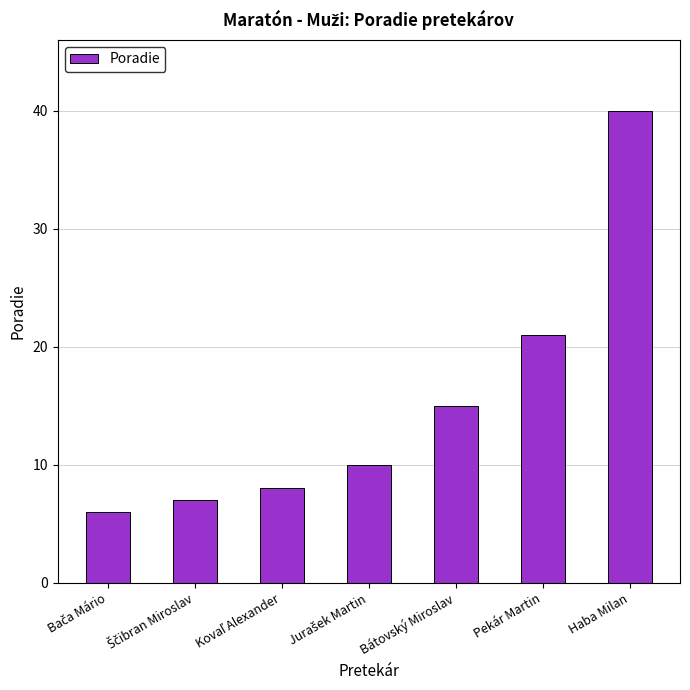

Which label corresponds to the largest value in the chart?

Haba Milan